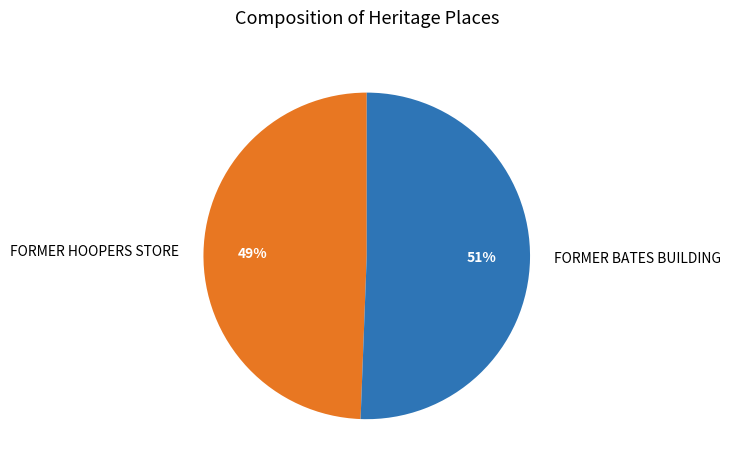

Which category accounts for the majority?

FORMER BATES BUILDING